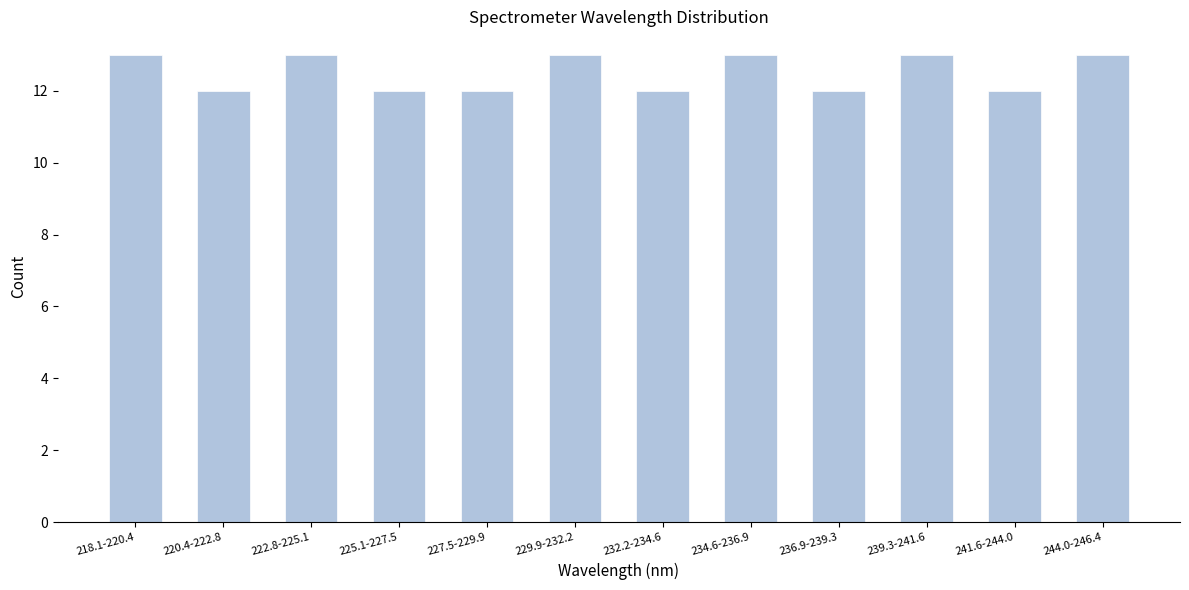

Reading left to right, extract all data points from this chart.

218.1-220.4=13	220.4-222.8=12	222.8-225.1=13	225.1-227.5=12	227.5-229.9=12	229.9-232.2=13	232.2-234.6=12	234.6-236.9=13	236.9-239.3=12	239.3-241.6=13	241.6-244.0=12	244.0-246.4=13